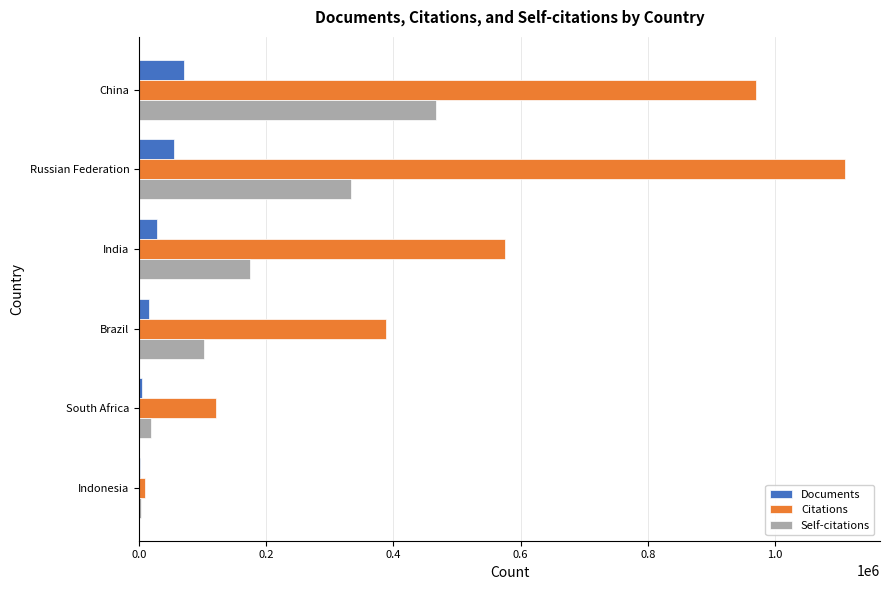

Count the number of data series in this chart.

3